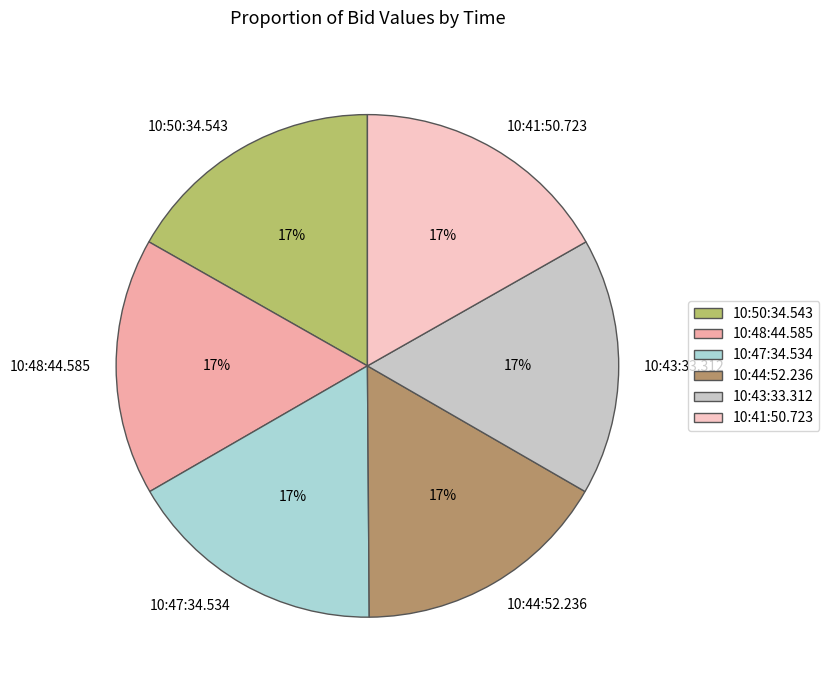

Is it true that 10:48:44.585 is 17% of the pie?

True